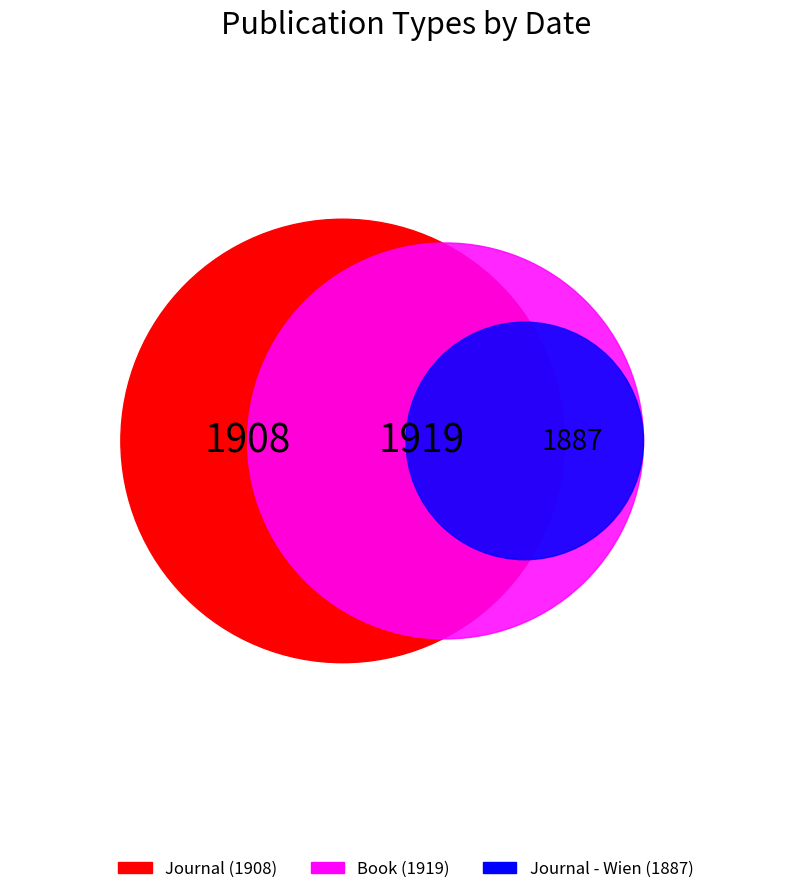

To the nearest percent, what is the difference between the largest and smallest slice percentages?

1%